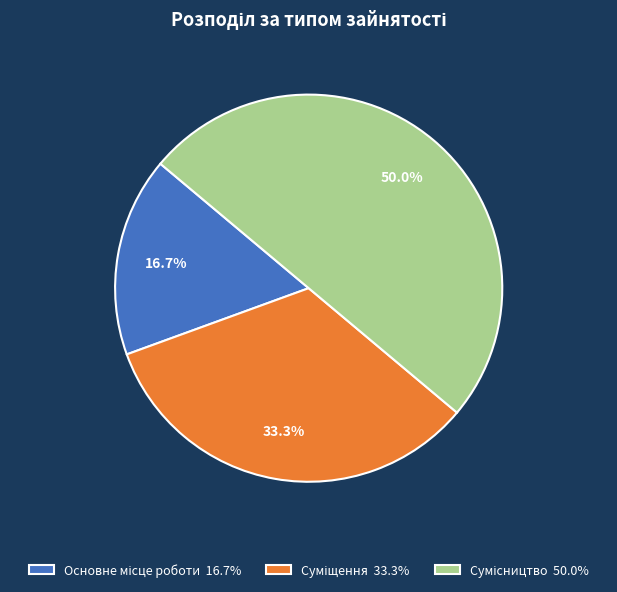

How many segments does this pie chart have?

3